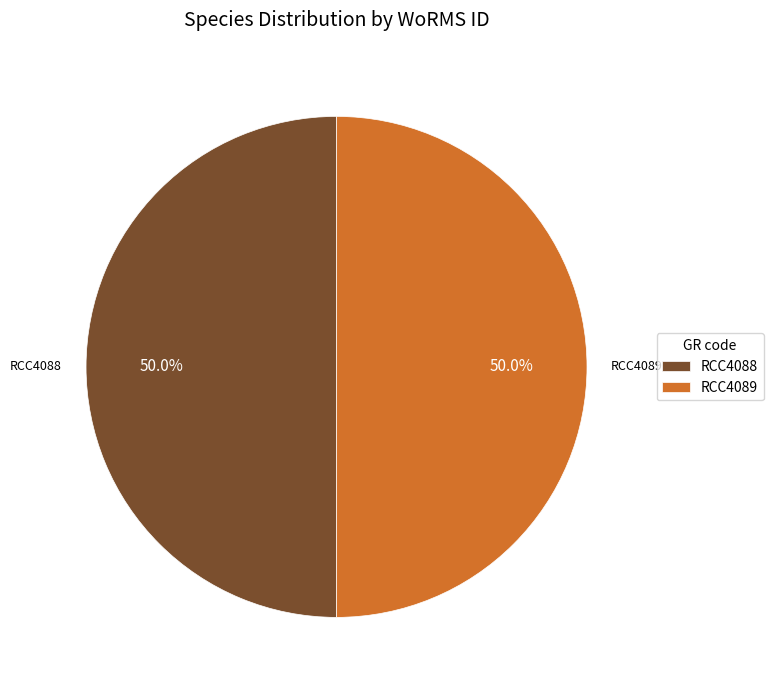

How many slices are in this pie chart?

2